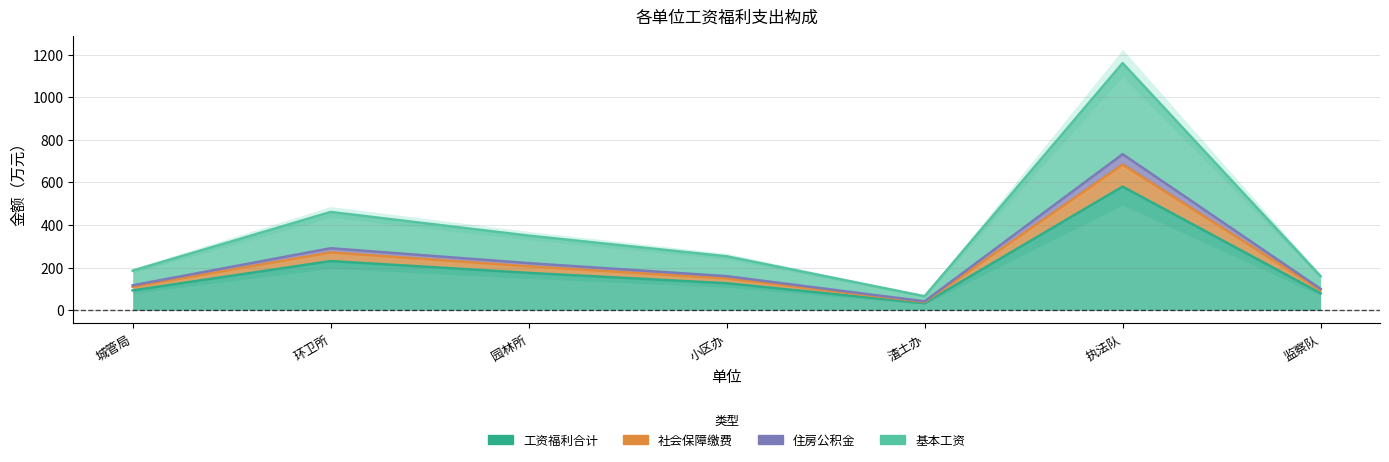

How many values in the 社会保障缴费 series are below 148?

3